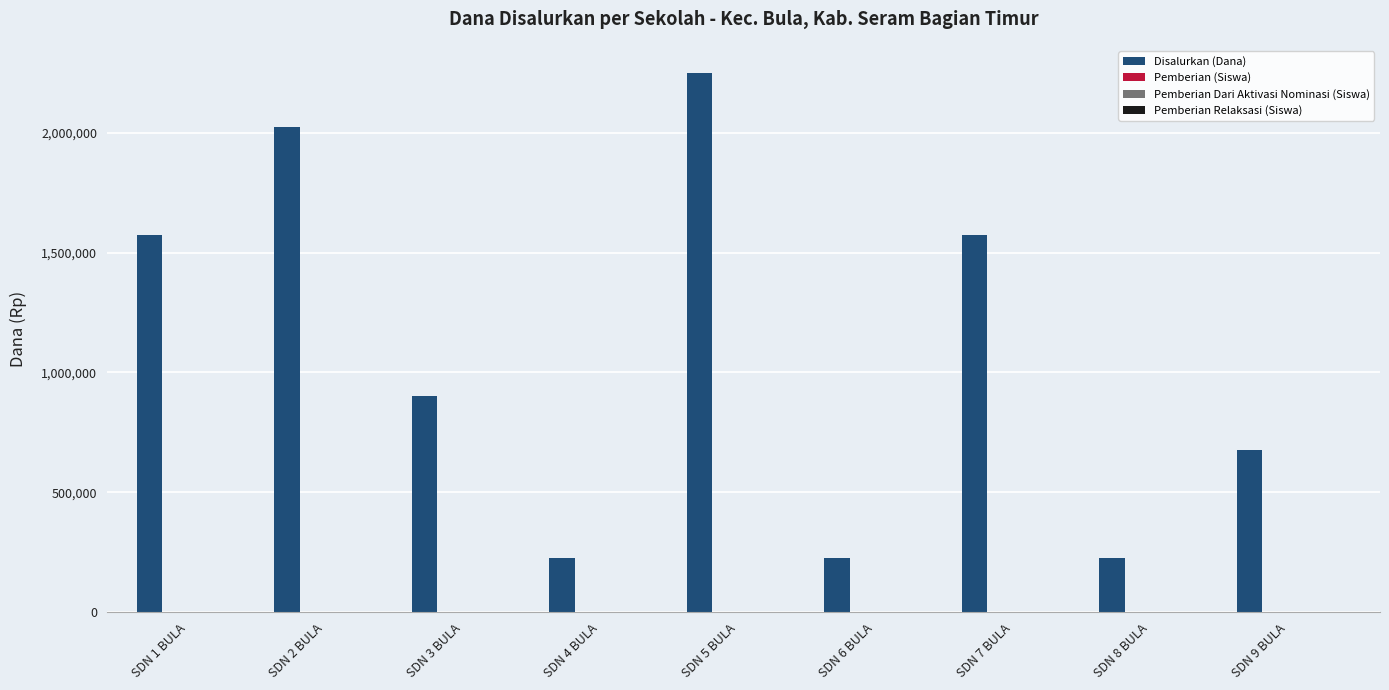

Which series has the largest total across all categories?

Disalurkan (Dana)